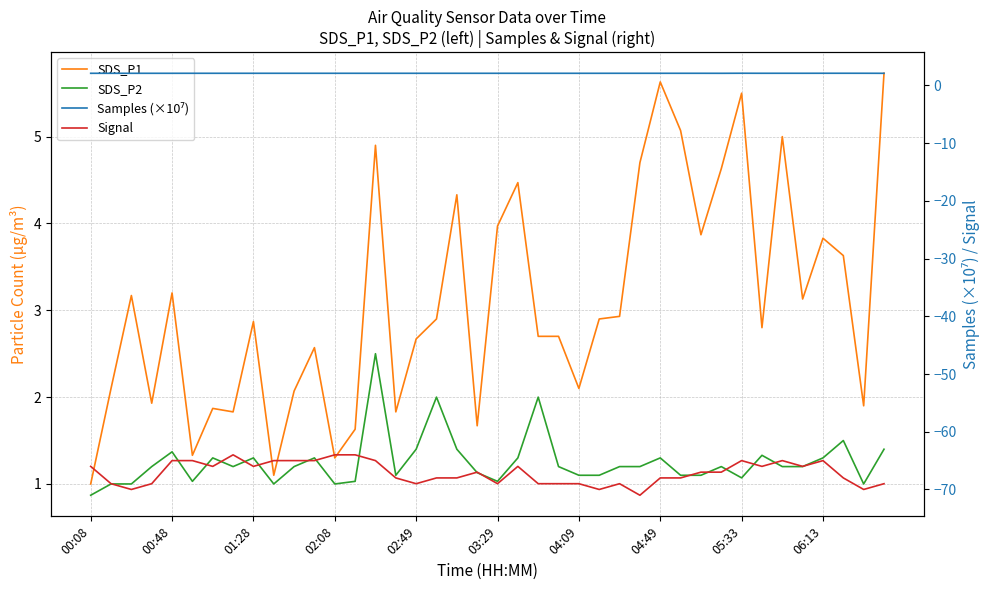

True or false: SDS_P2 and Signal cross at least once.

False